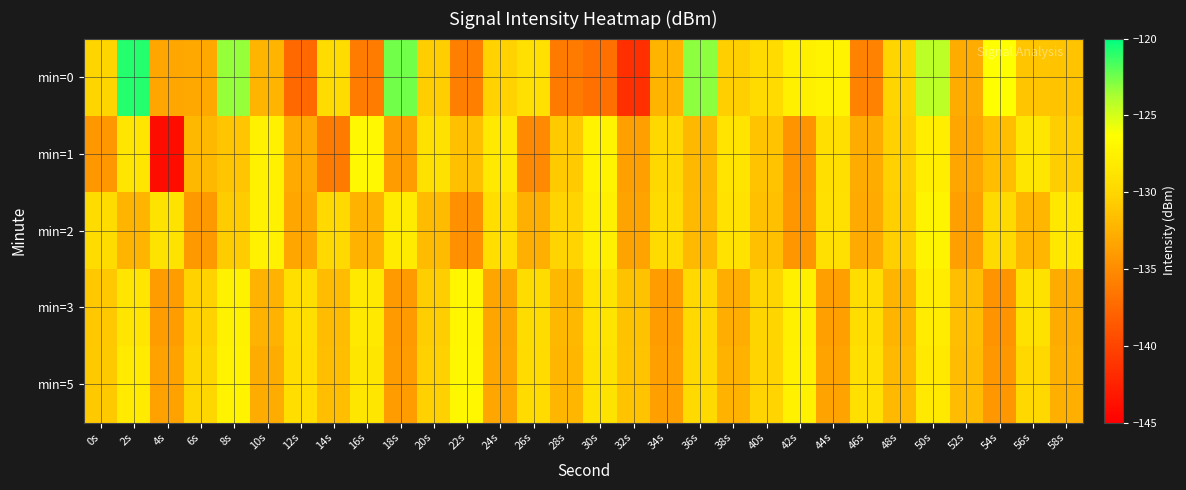

How many distinct data groups are displayed?

5